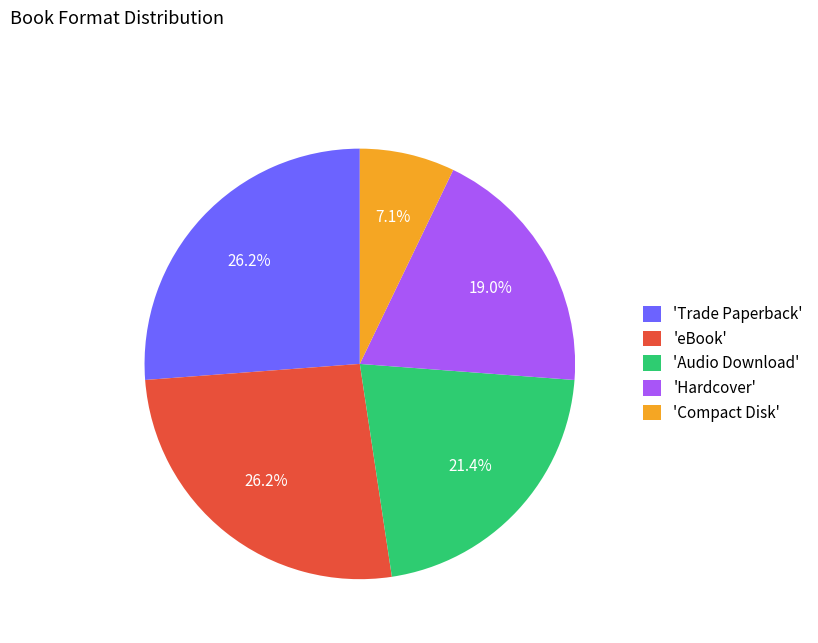

Which slice is the smallest?

'Compact Disk'